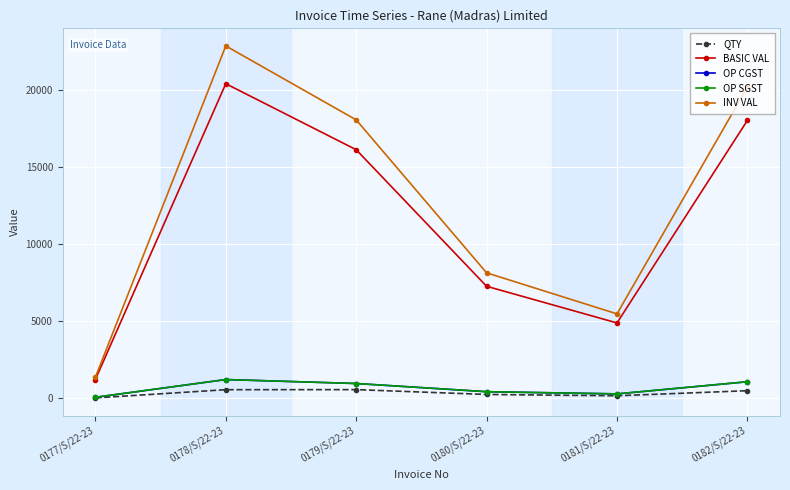

Rank the categories by QTY value from lowest to highest.

0177/S/22-23, 0181/S/22-23, 0180/S/22-23, 0182/S/22-23, 0178/S/22-23, 0179/S/22-23